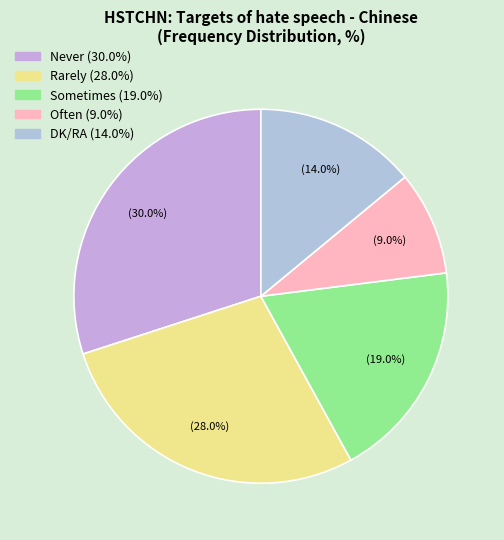

Does any single category account for the majority?

No